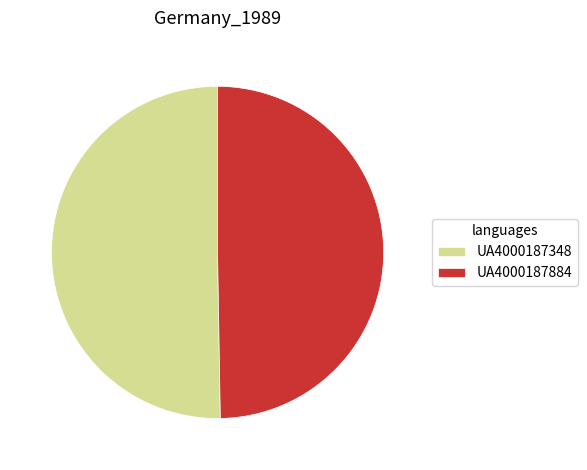

Is there any slice that represents more than half of the pie?

Yes